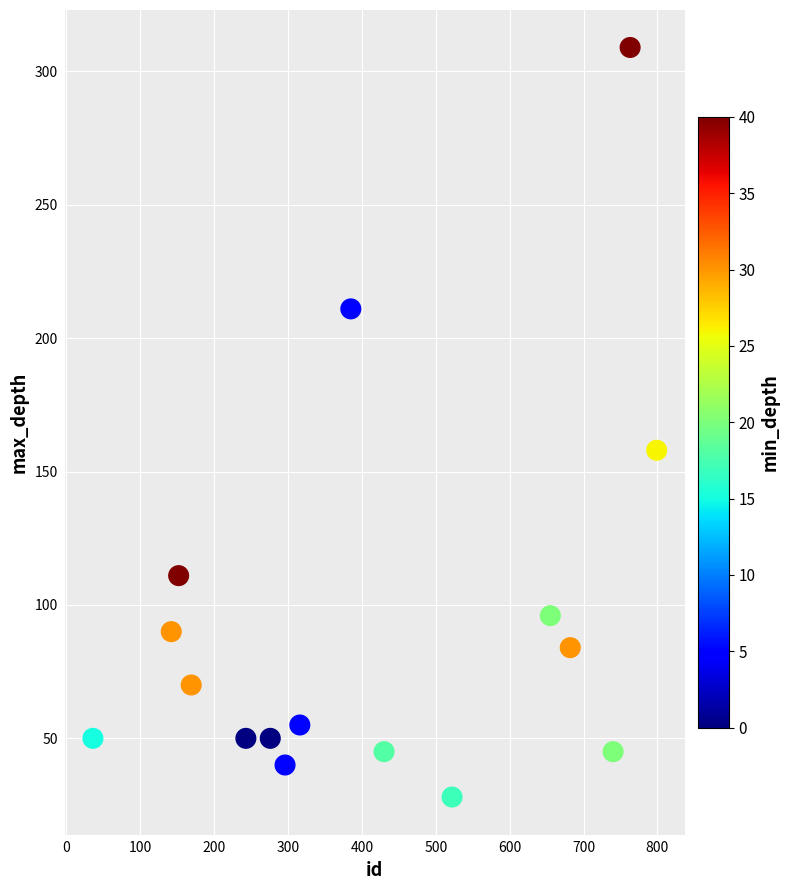

What is the range of Y values (max minus min)?

281